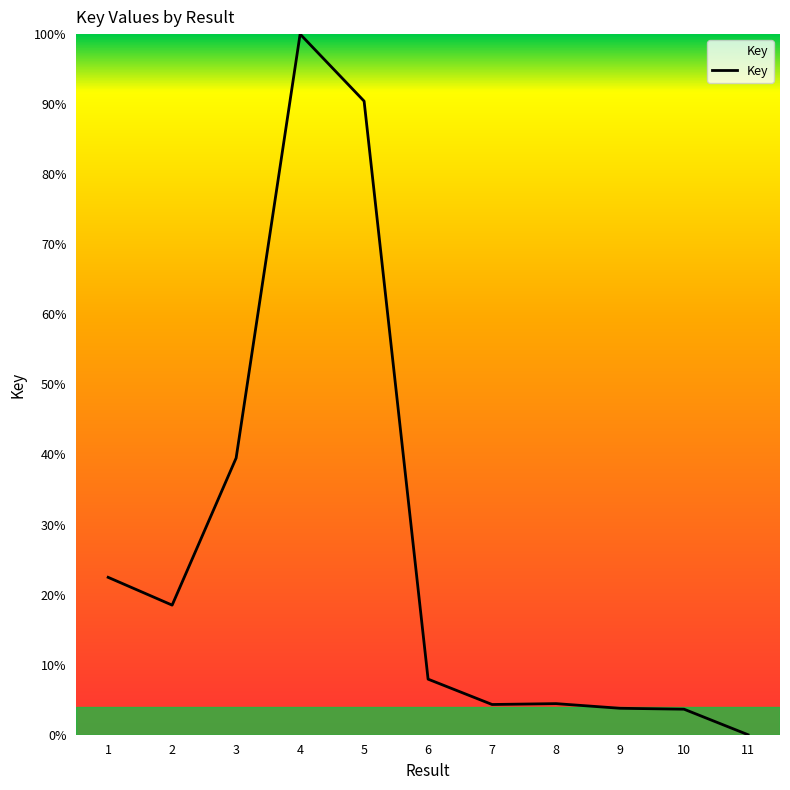

What is the change in value from 2 to 10?

-14.9